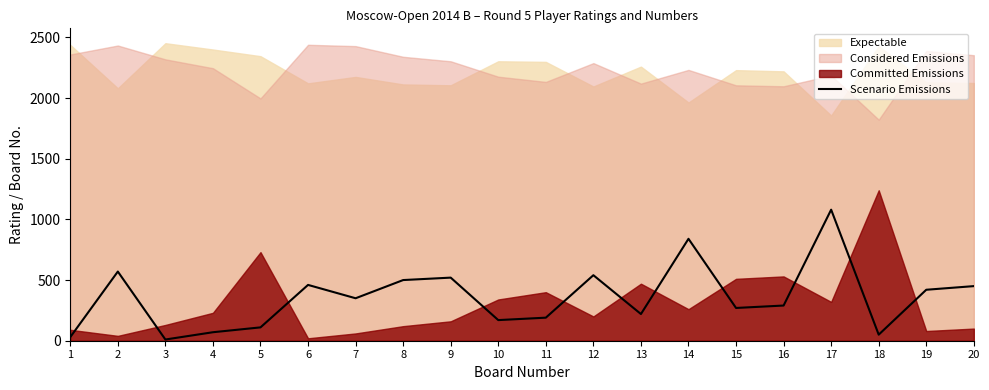

What is the smallest value displayed?

10